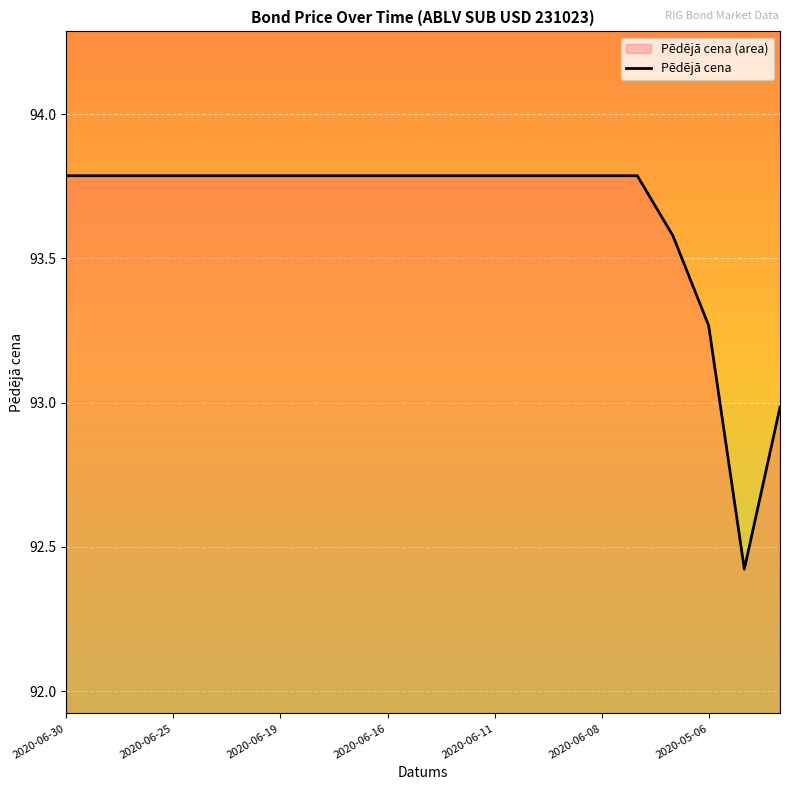

The chart shows a value of 93.8 at 2020-06-25. True or false?

True